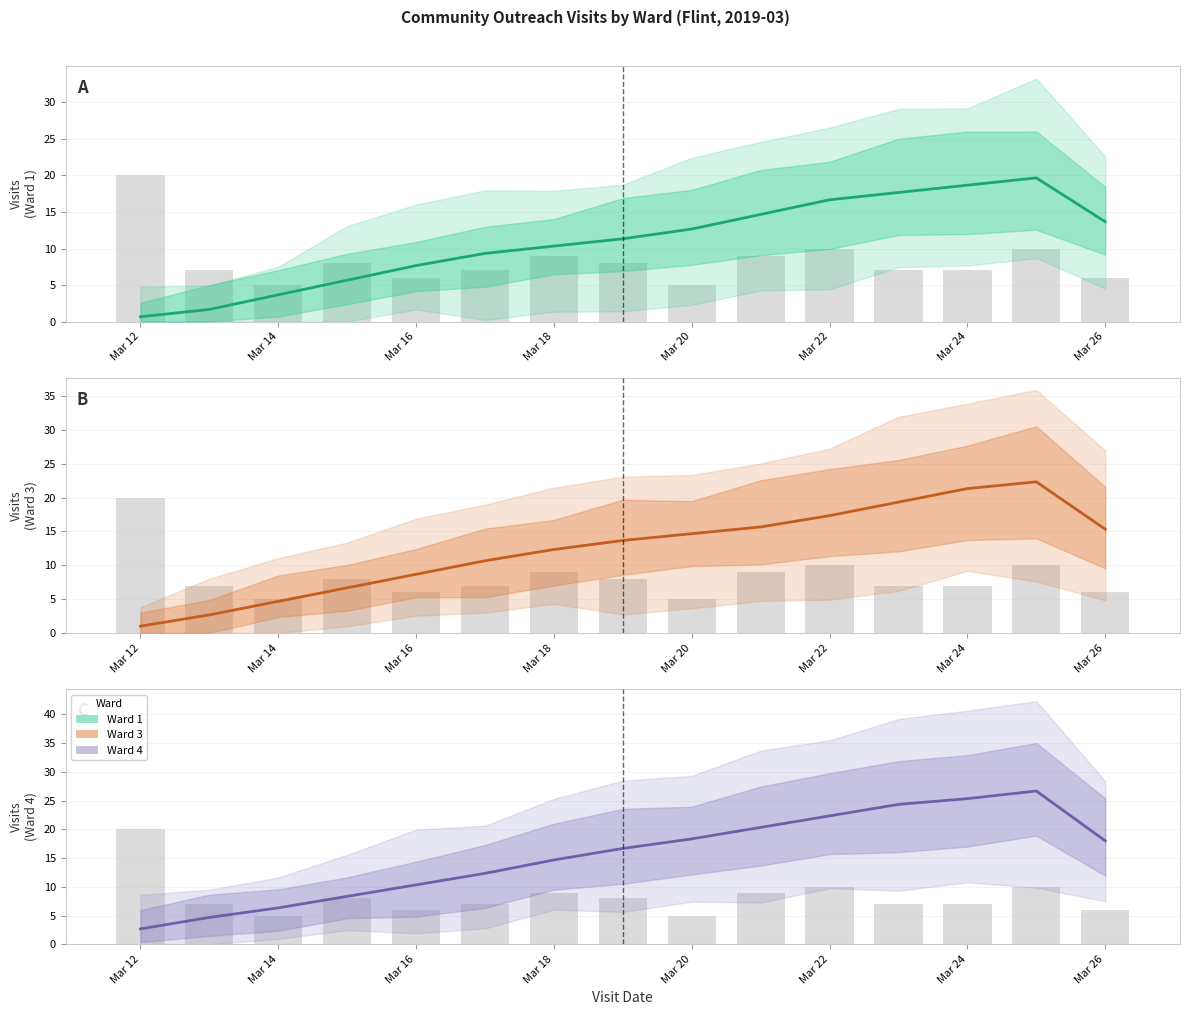

What is the difference between the highest and lowest values at Mar 14?

3.0